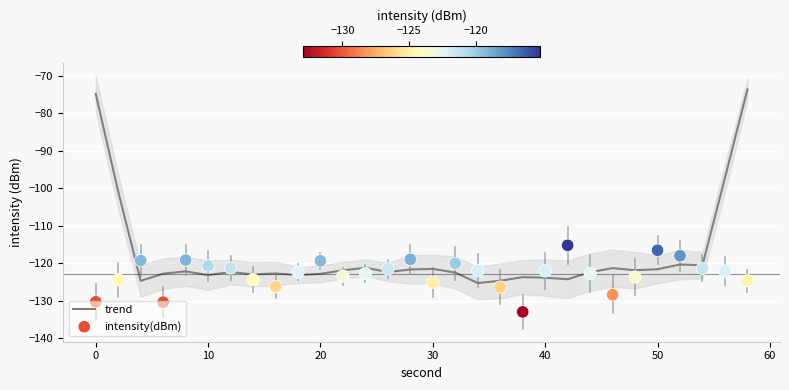

Which series has the largest Y range (max minus min)?

trend